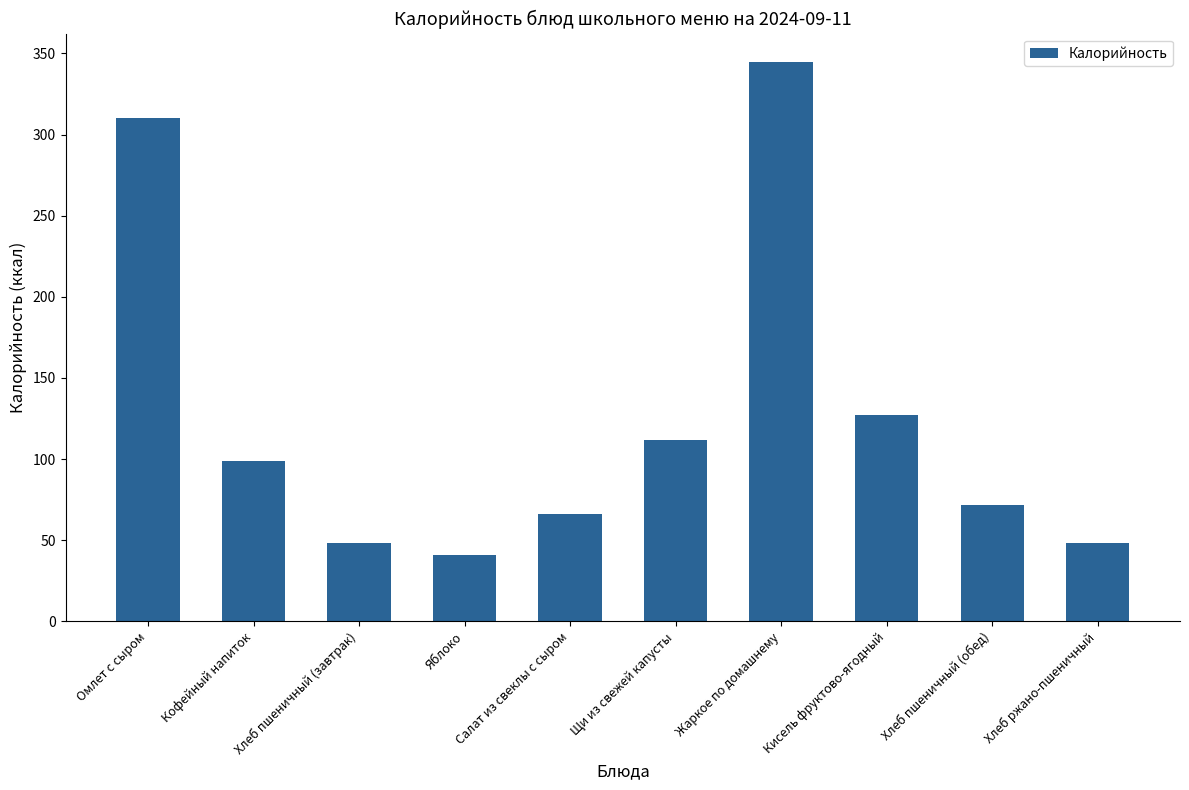

What is the difference between the maximum and minimum values?

304